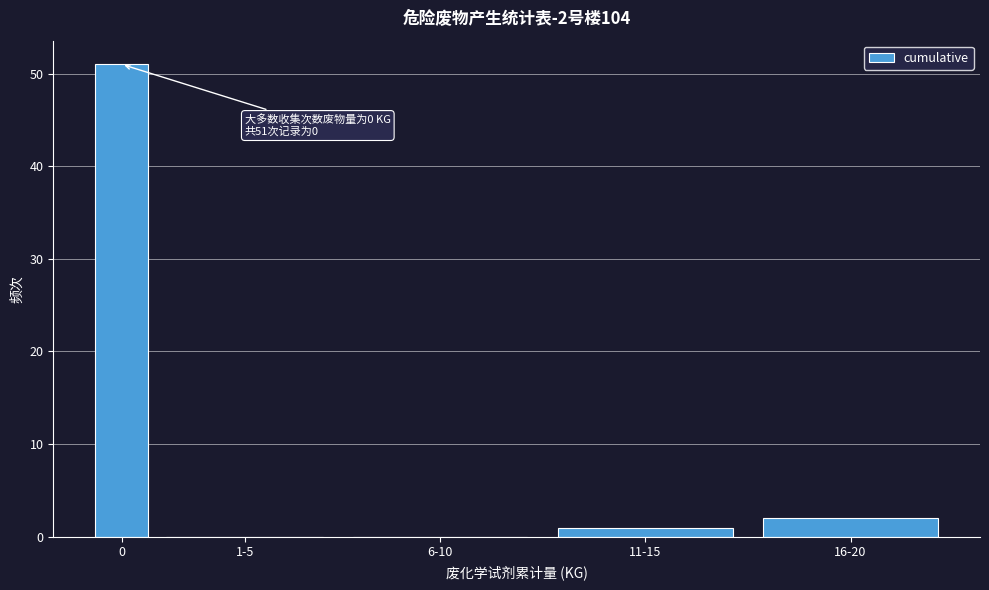

Reading left to right, transcribe all the data shown in this chart.

0=51	1-5=0	6-10=0	11-15=1	16-20=2